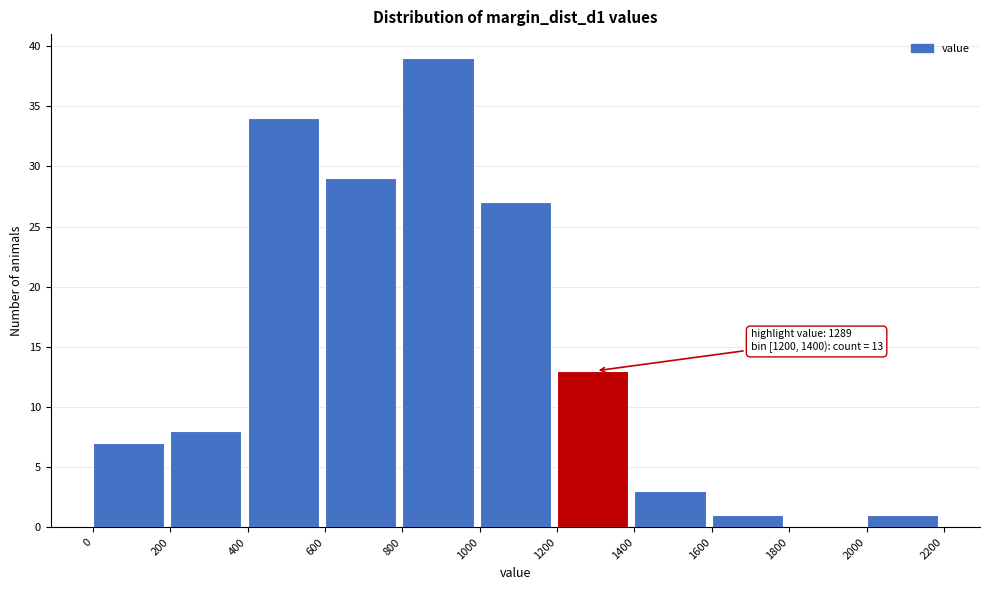

Which range on the x-axis has the tallest bar?

800 to 1000